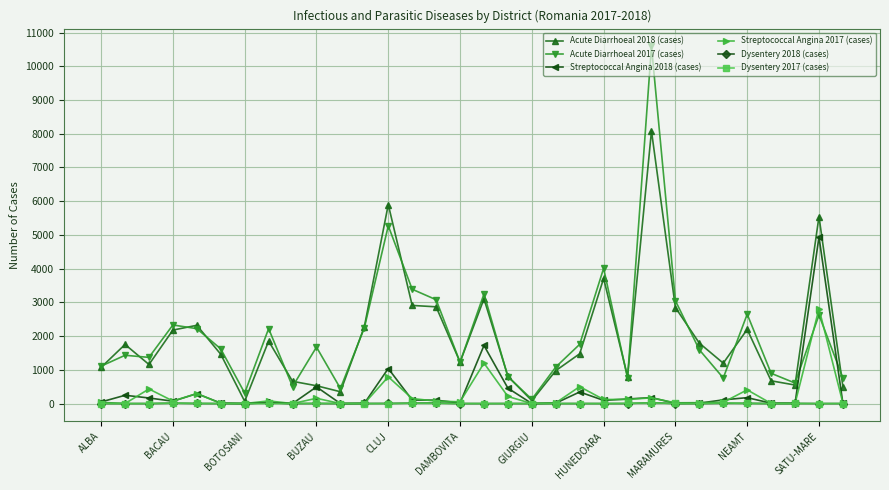

What is the value of the Streptococcal Angina 2018 (cases) point at the 6th from the left?

13